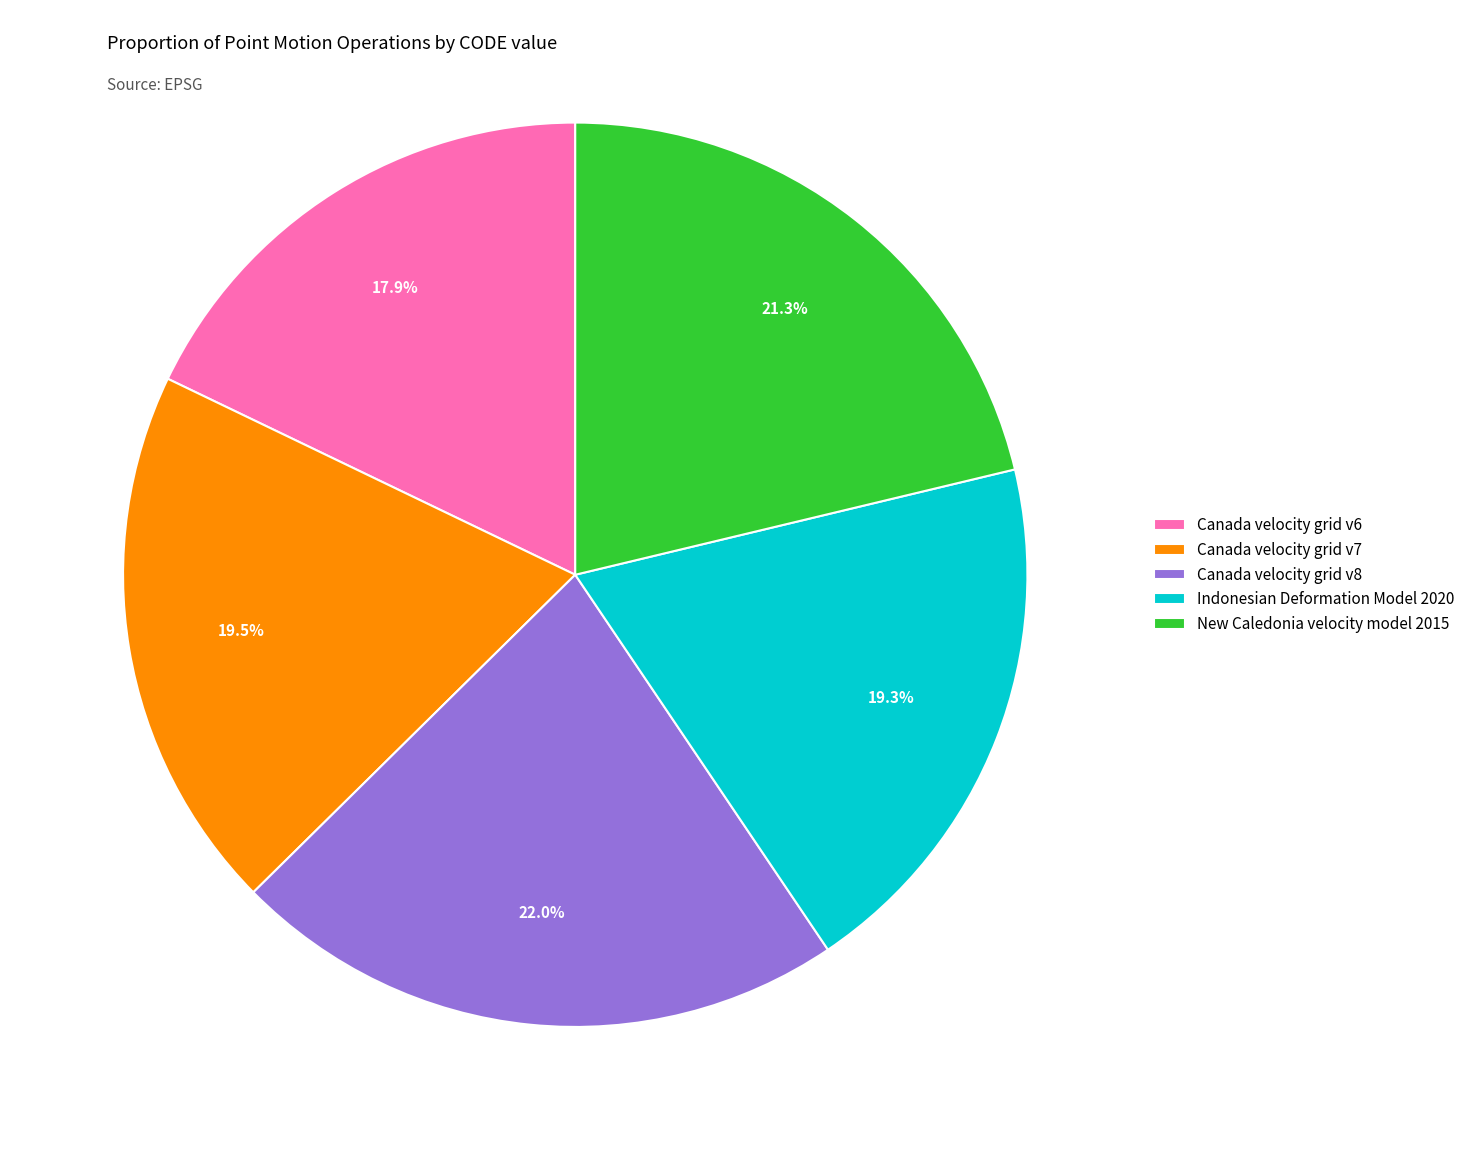

Combined, do Canada velocity grid v6 and Indonesian Deformation Model 2020 account for over 50%?

No